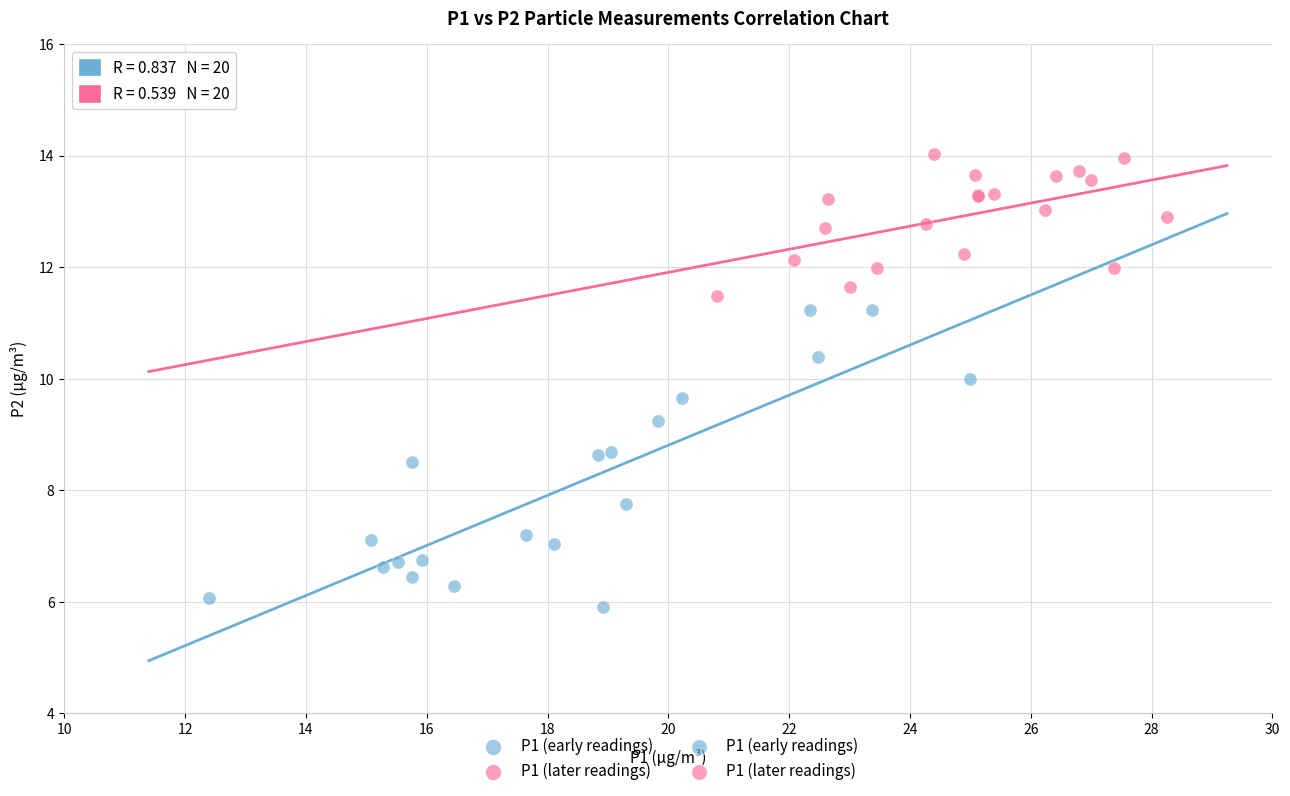

Which series contains the highest Y value?

P1 (later readings)